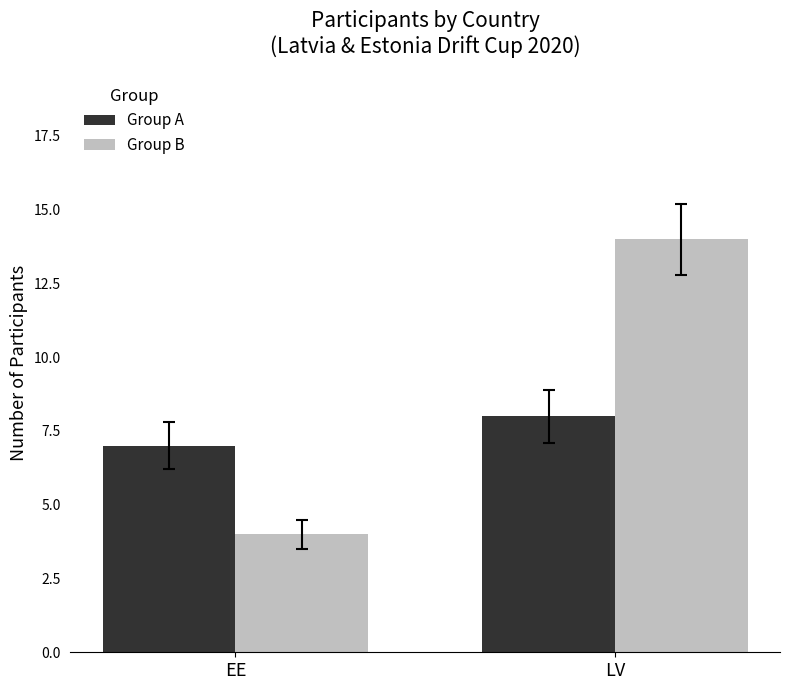

What is the spread (max minus min) of values at LV?

6